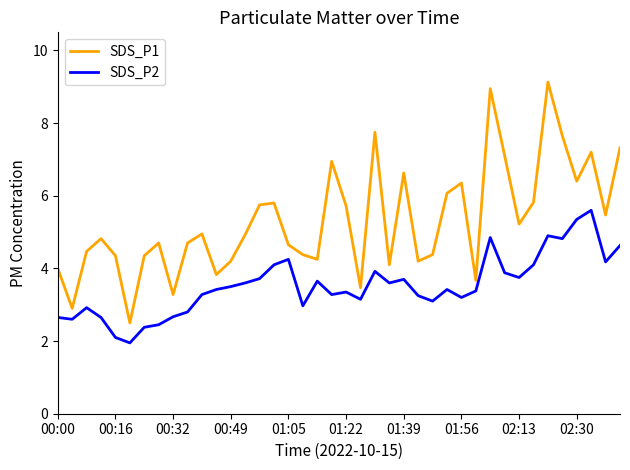

Which series has the largest total across all categories?

SDS_P1